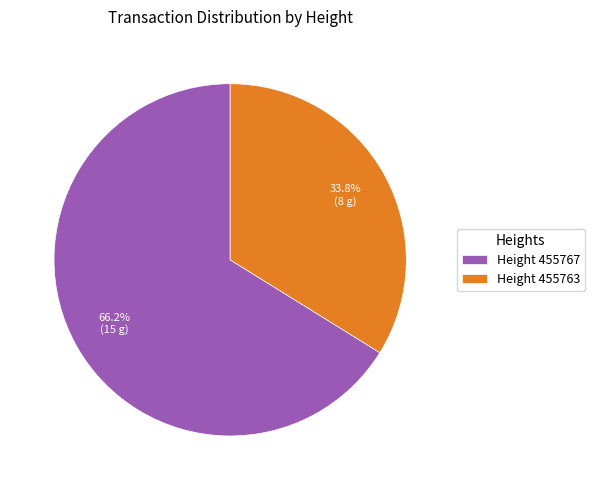

How many segments does this pie chart have?

2